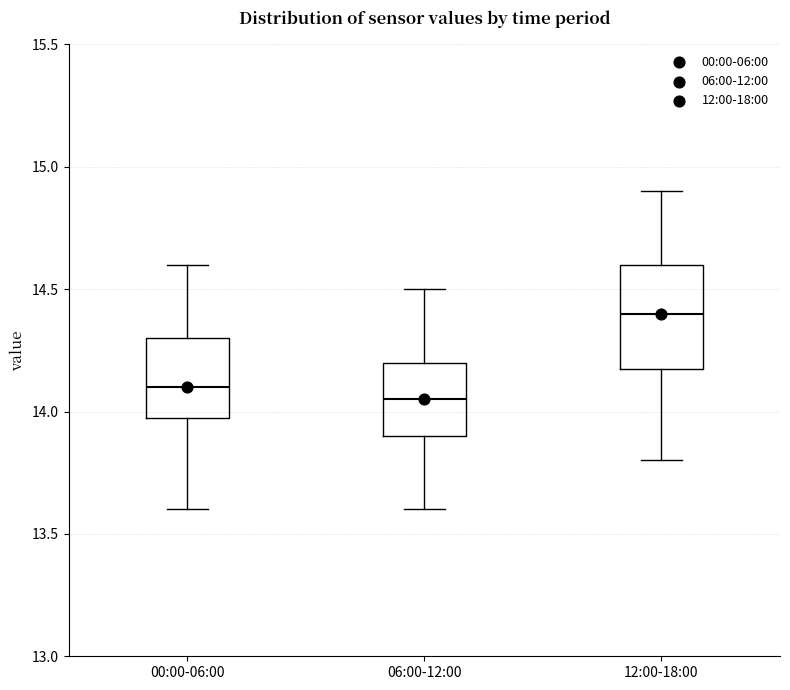

Reading left to right, transcribe this box plot: for each box, give where its median line is, the range the box spans, and where its two whiskers end, as read against the y-axis. The values are not printed on the chart, so give them approximately, as read against the axis.

00:00-06:00: median 14.10, box 14.00 to 14.30, whiskers 13.60 to 14.60
06:00-12:00: median 14.05, box 13.90 to 14.20, whiskers 13.60 to 14.50
12:00-18:00: median 14.40, box 14.20 to 14.60, whiskers 13.80 to 14.90